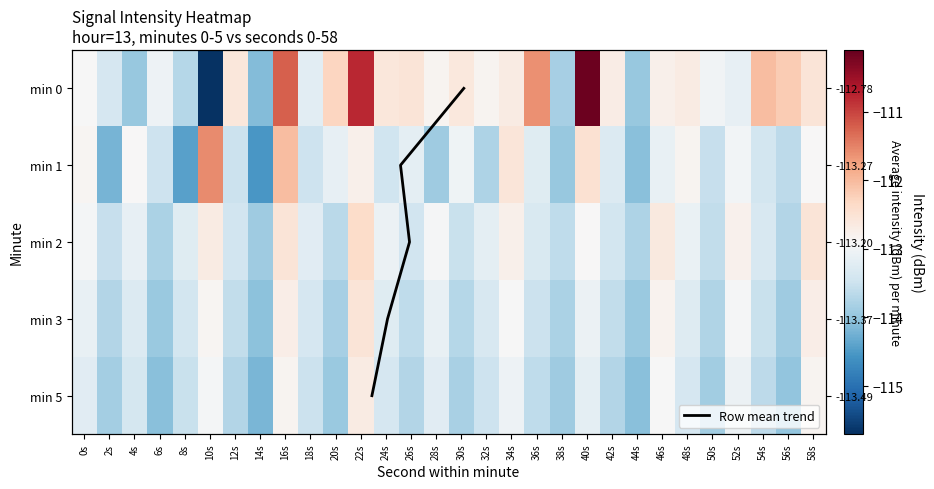

Reading right to left, list all the values displayed in this chart.

0: -112.5	-112.2	-112.0	-113.1	-113.0	-112.7	-112.8	-114.0	-112.7	-110.2	-113.8	-111.6	-112.7	-112.8	-112.6	-112.8	-112.5	-112.6	-110.8	-112.3	-113.2	-111.2	-114.1	-112.6	-115.7	-113.7	-113.0	-114.0	-113.4	-112.9
1: -112.9	-113.6	-113.4	-113.0	-113.5	-112.8	-113.1	-114.1	-113.3	-112.5	-114.0	-113.2	-112.6	-113.8	-113.0	-113.9	-113.2	-113.5	-112.8	-113.1	-113.5	-112.0	-114.5	-113.5	-111.6	-114.4	-113.5	-112.9	-114.2	-112.8
2: -112.5	-113.7	-113.3	-112.8	-113.6	-113.1	-112.6	-113.8	-113.4	-112.9	-113.6	-113.3	-112.8	-113.2	-113.5	-112.9	-113.4	-113.1	-112.4	-113.7	-113.2	-112.5	-113.9	-113.4	-112.7	-113.2	-113.8	-113.1	-113.5	-113.0
3: -112.7	-113.9	-113.5	-112.9	-113.8	-113.3	-112.8	-113.9	-113.6	-113.1	-113.8	-113.5	-112.9	-113.3	-113.7	-113.1	-113.6	-113.2	-112.5	-113.8	-113.4	-112.7	-114.0	-113.6	-112.8	-113.4	-114.0	-113.3	-113.7	-113.1
5: -112.8	-114.0	-113.6	-113.1	-113.9	-113.4	-112.9	-114.1	-113.7	-113.2	-113.9	-113.6	-113.0	-113.5	-113.8	-113.2	-113.7	-113.4	-112.7	-114.0	-113.5	-112.8	-114.2	-113.7	-113.0	-113.5	-114.1	-113.4	-113.8	-113.2